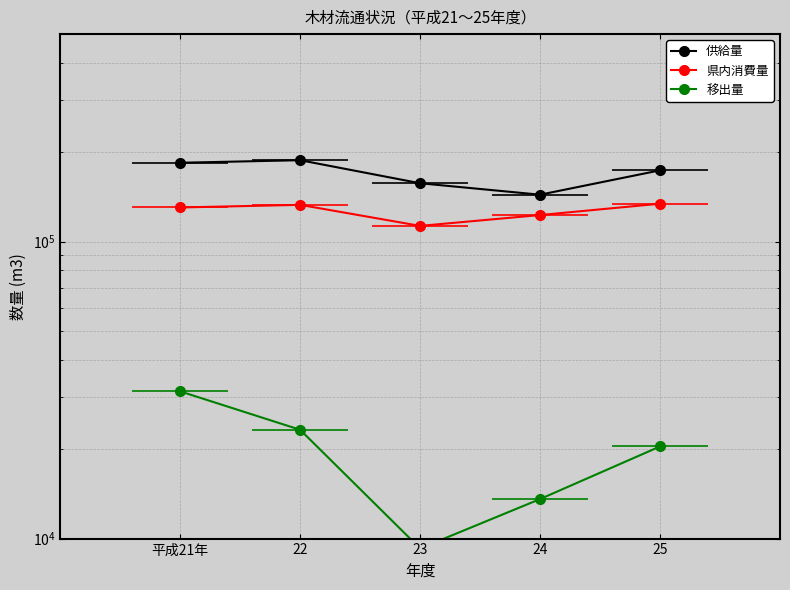

List the labels in order of 供給量 value, smallest first.

24, 23, 25, 平成21年, 22